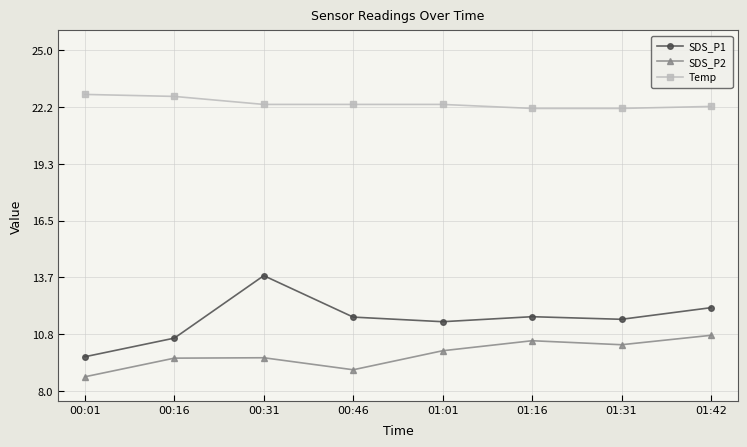

What is the value of the Temp point at the 3rd from the left?

22.3